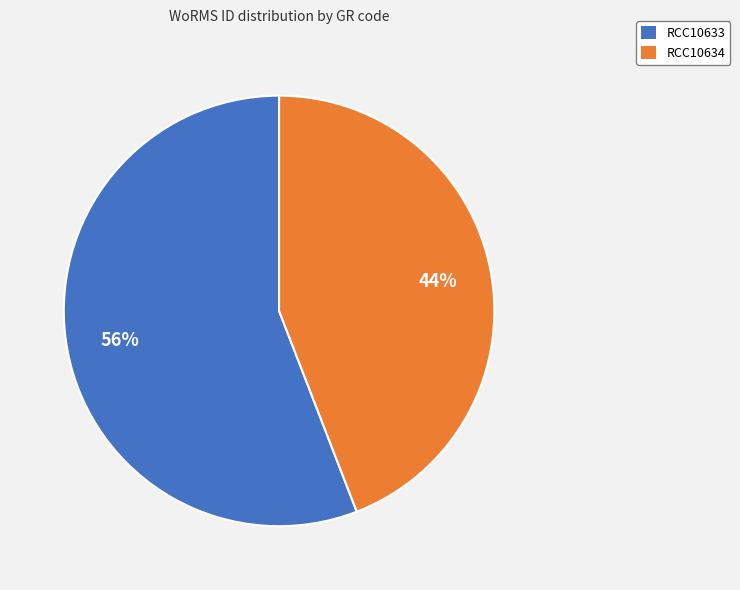

Combined, do RCC10633 and RCC10634 account for over 50%?

Yes